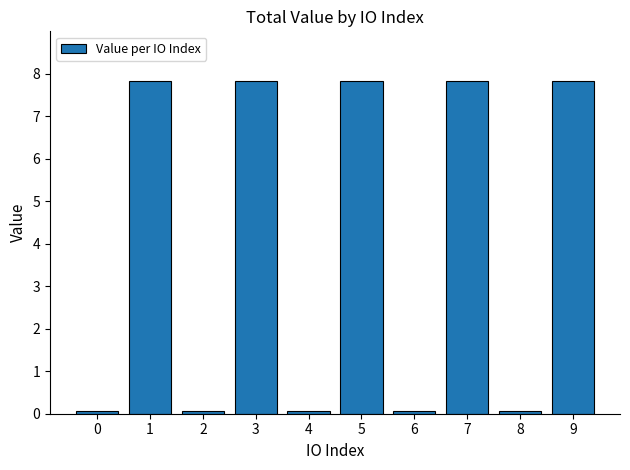

The chart shows a value of 7.8 at 7. True or false?

True